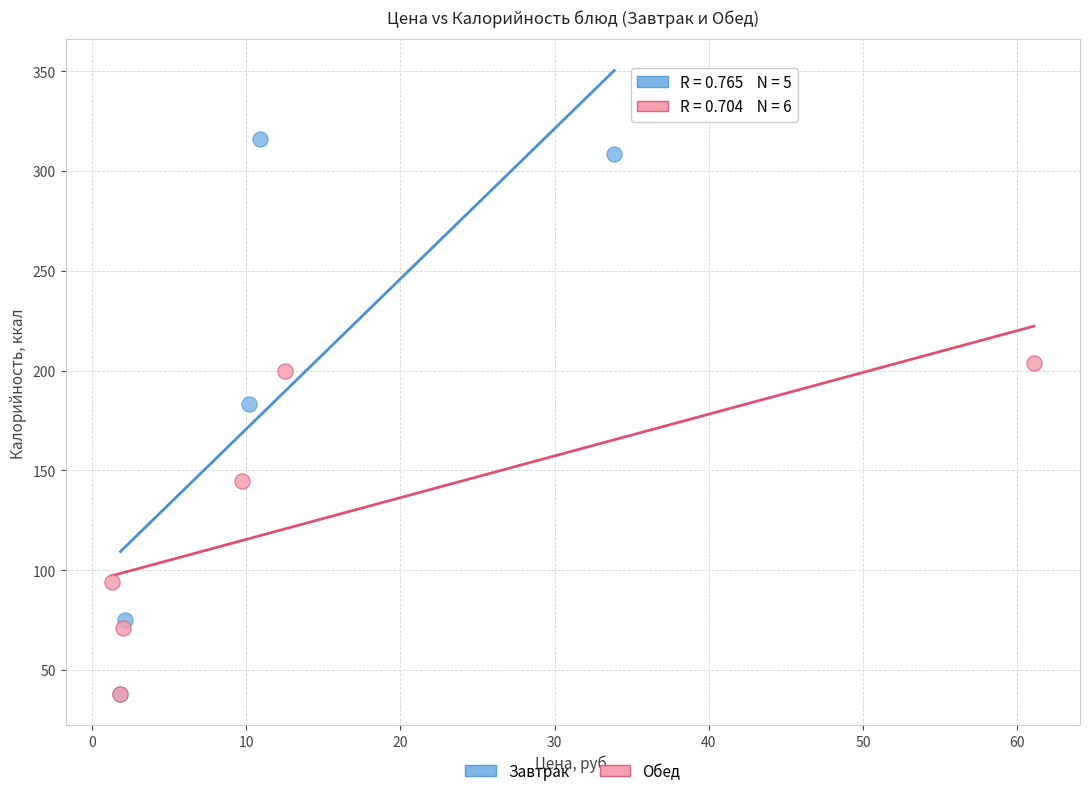

Which series has the largest Y range (max minus min)?

Завтрак